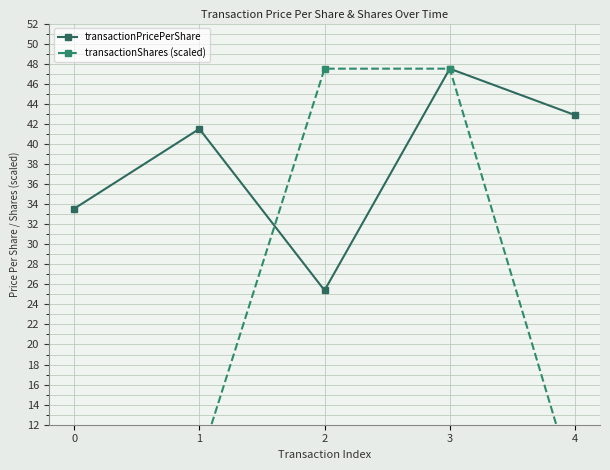

What is the difference between the highest and lowest values at 4?

37.1